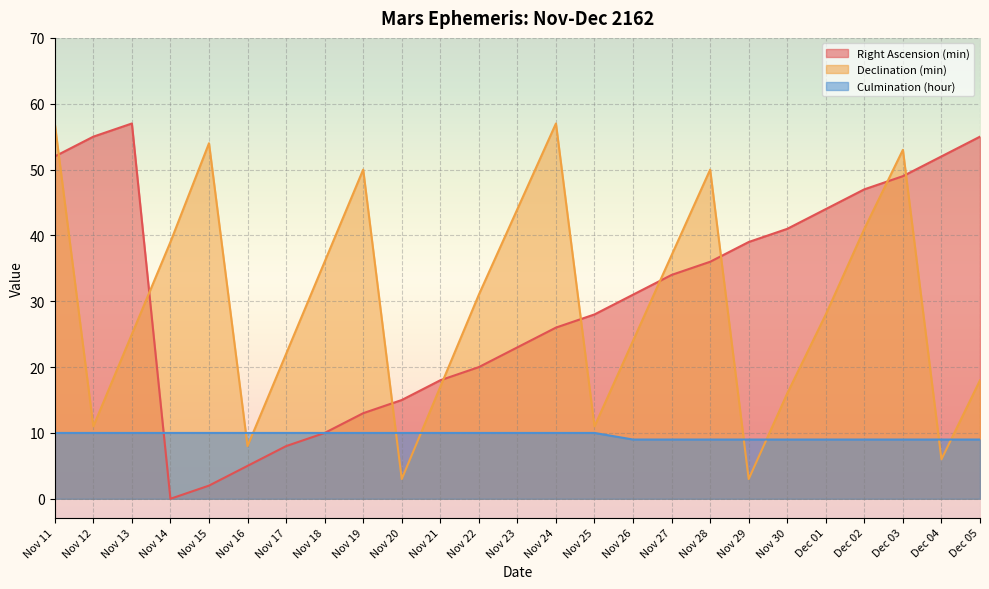

True or false: Declination (min) and Right Ascension (min) cross at least once.

True